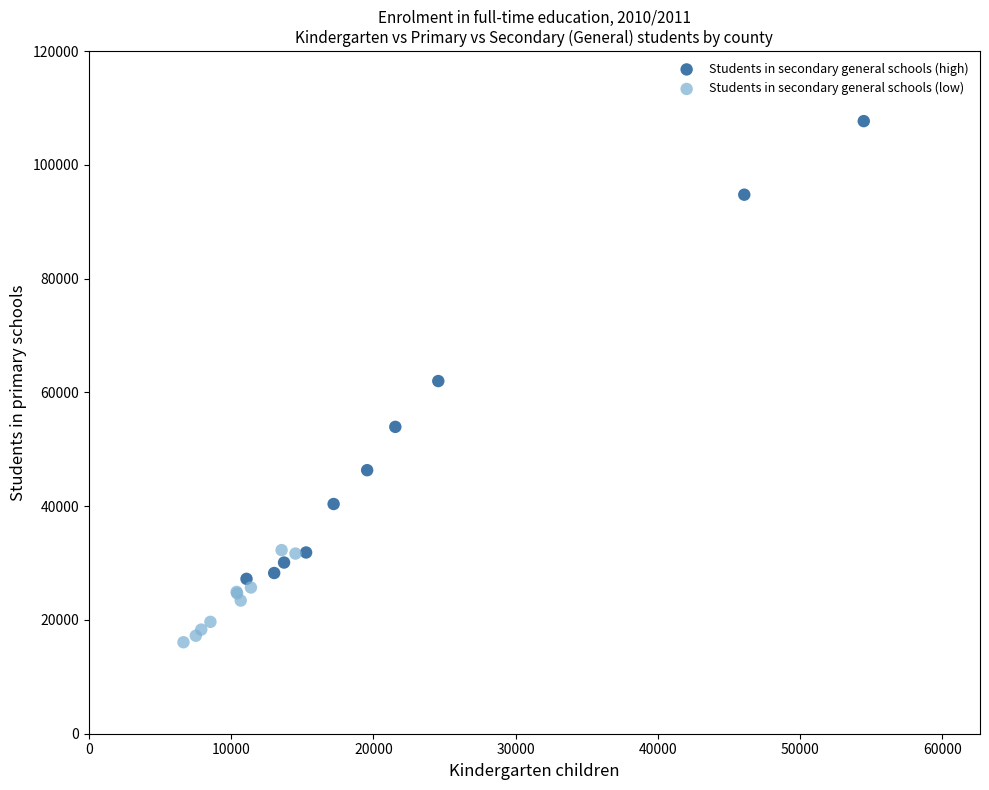

Which series reaches the minimum Y coordinate?

Students in secondary general schools (low)